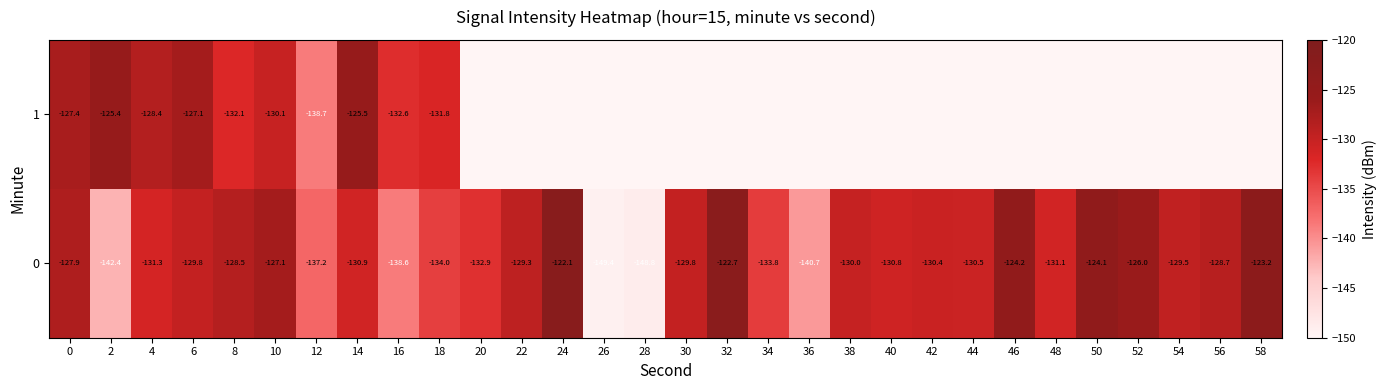

Is the value of 1 at 42 greater than the value of 0 at 30?

No